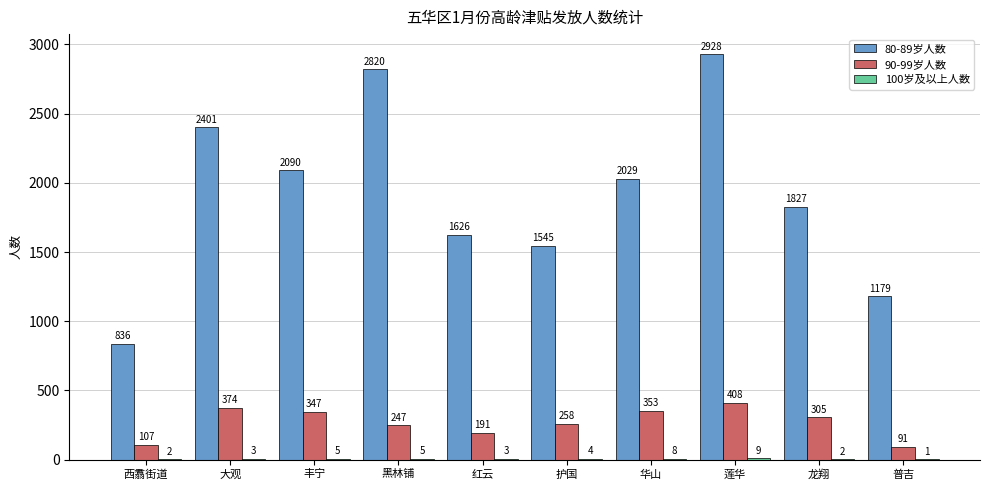

What is the greatest value displayed?

2928